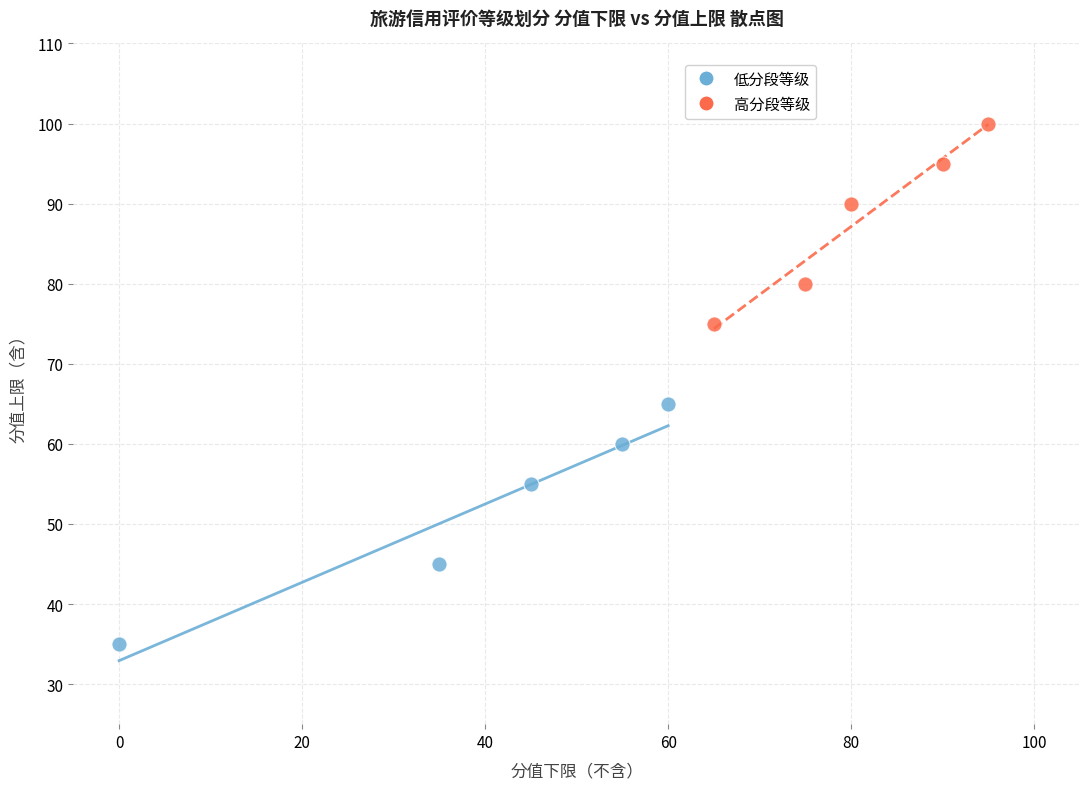

What are all the series names shown in the legend?

低分段等级, 高分段等级